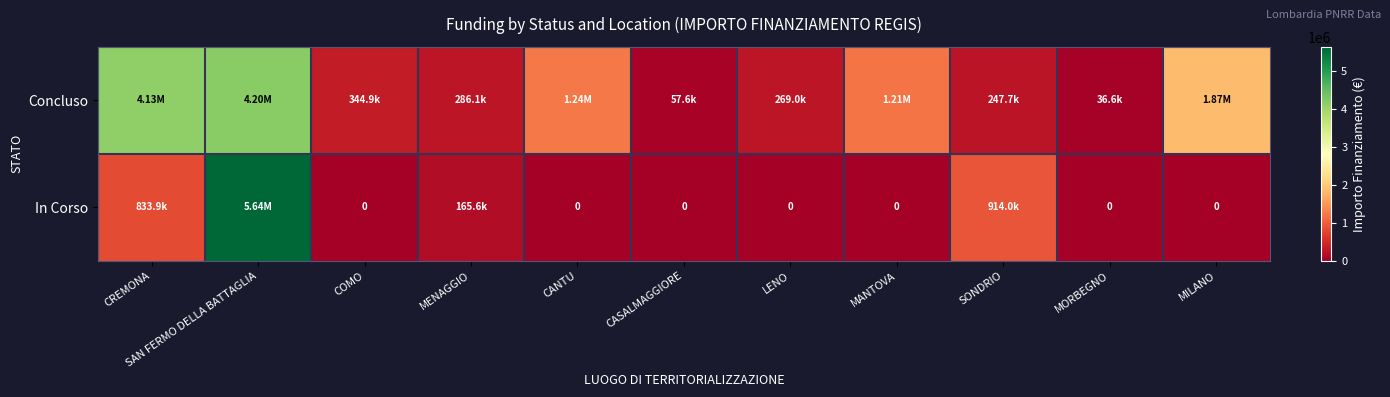

The In Corso series shows 0.0 at CASALMAGGIORE. True or false?

True